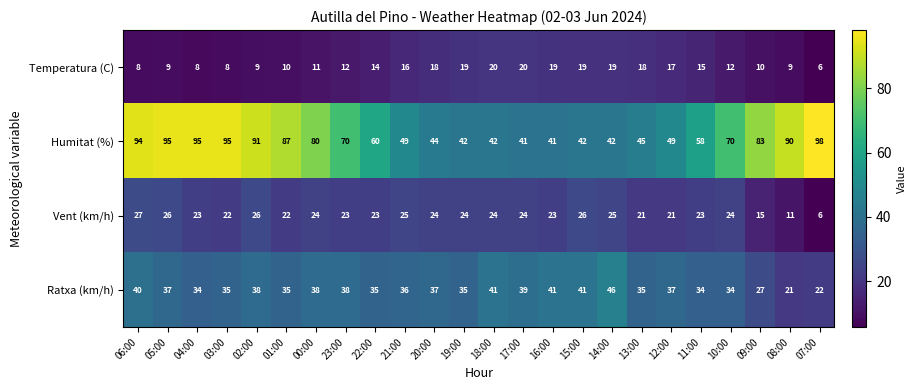

What is the approximate value of Vent (km/h) at 19:00?

24